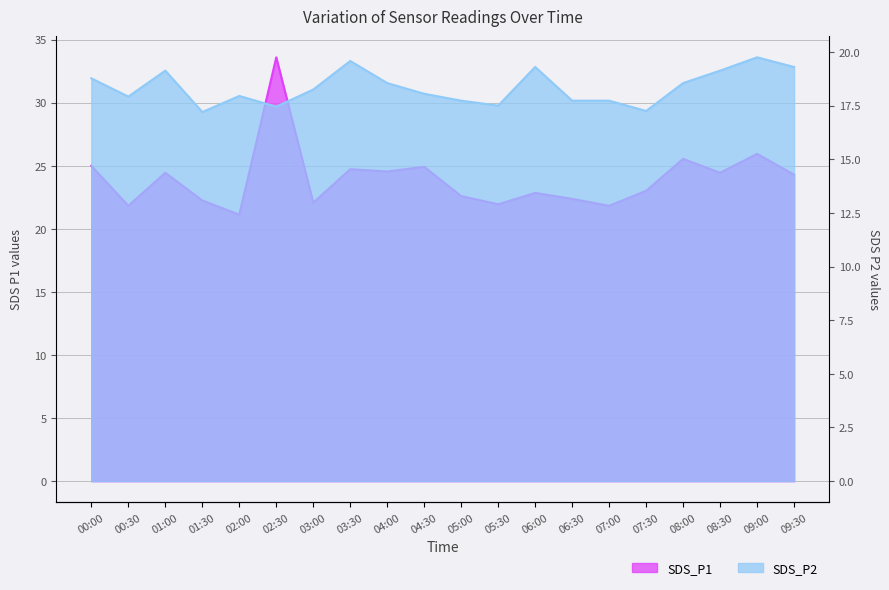

What value does the SDS_P2 series have at 08:00?

18.6